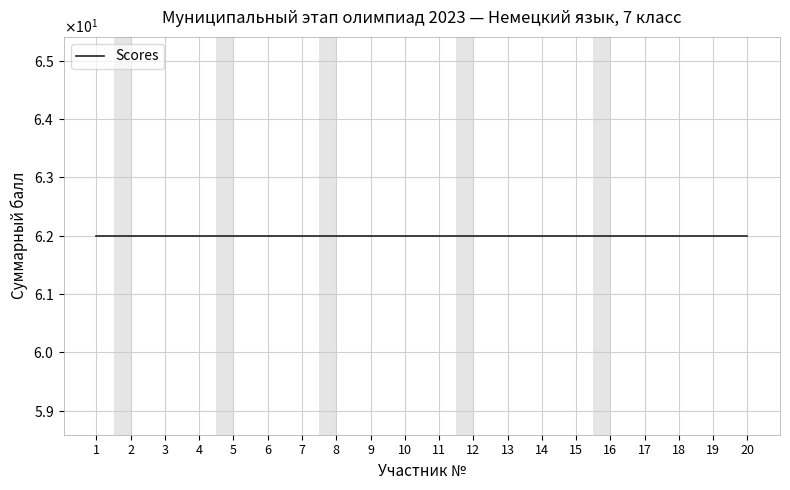

True or false: the data shows 38 at 18.

False